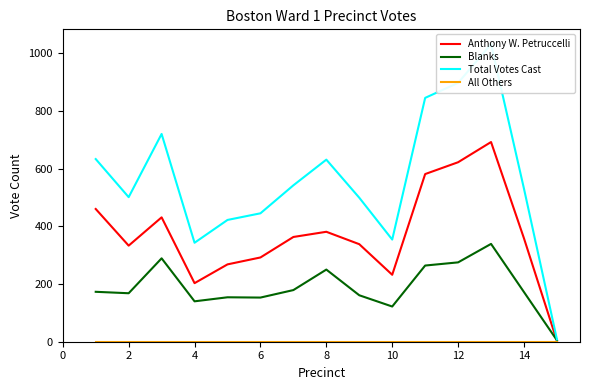

True or false: All Others and Anthony W. Petruccelli cross at least once.

False